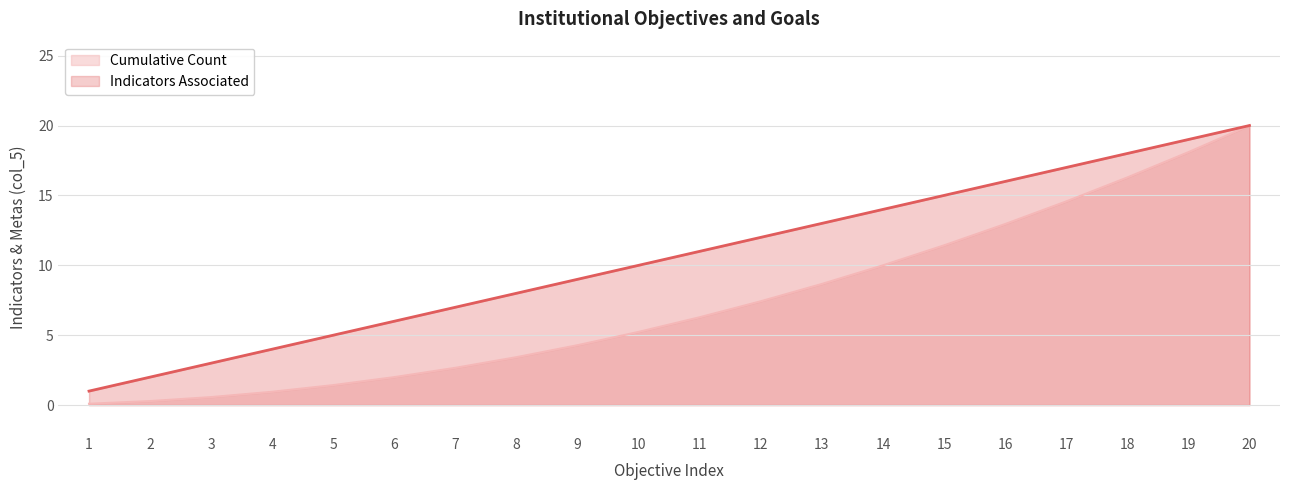

True or false: Cumulative Count and Indicators Associated cross at least once.

False